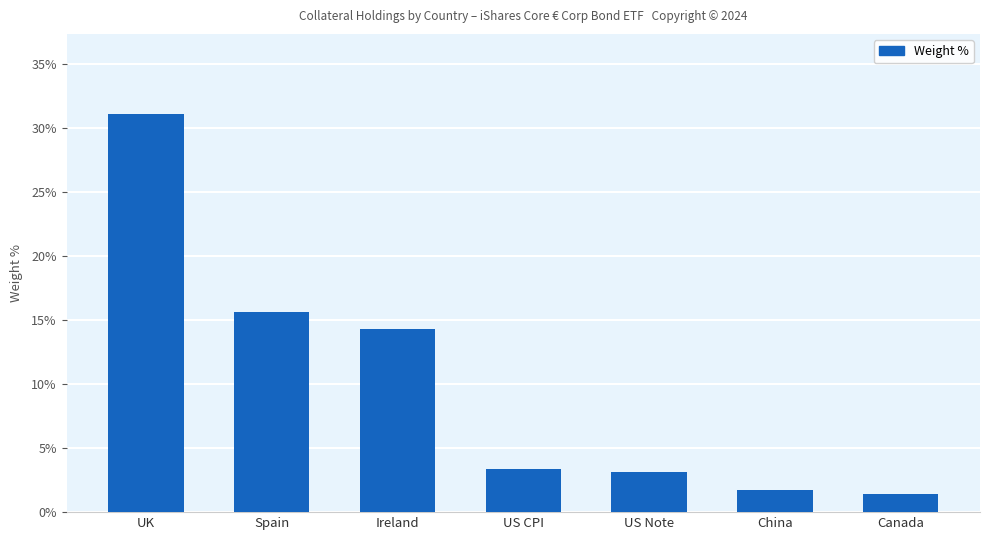

What is the label of the 1st bar from the right?

Canada